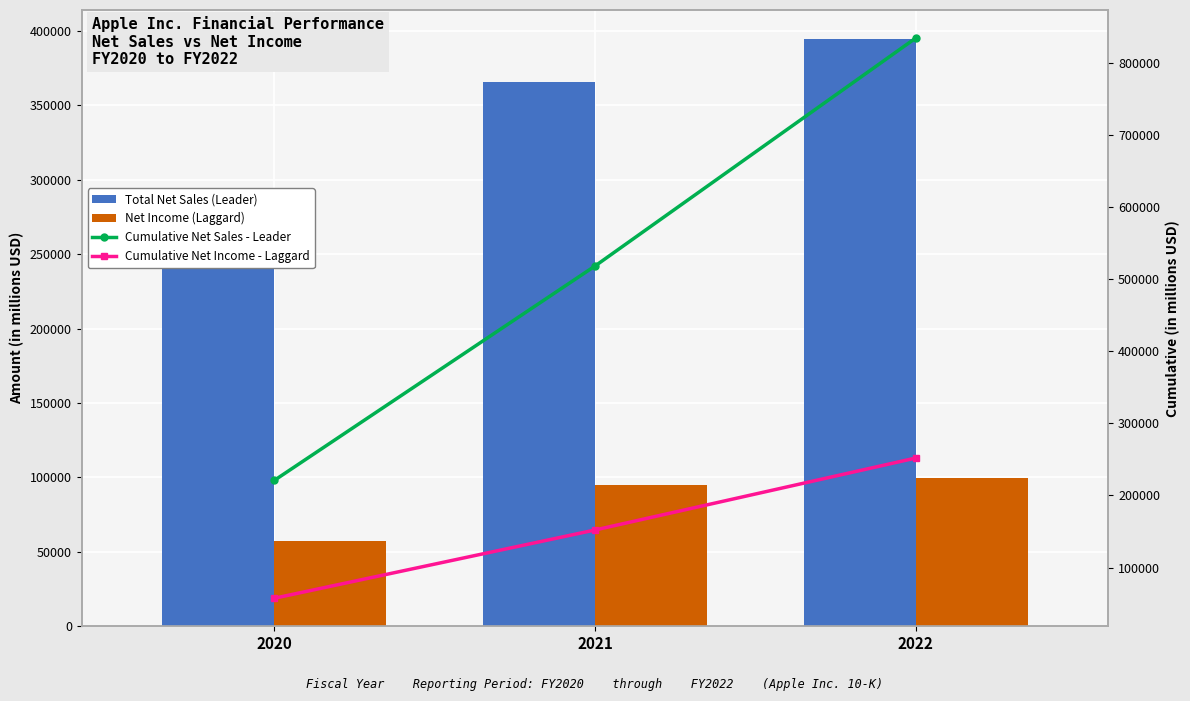

What are all the series names shown in the legend?

Total Net Sales (Leader), Net Income (Laggard), Cumulative Net Sales - Leader, Cumulative Net Income - Laggard